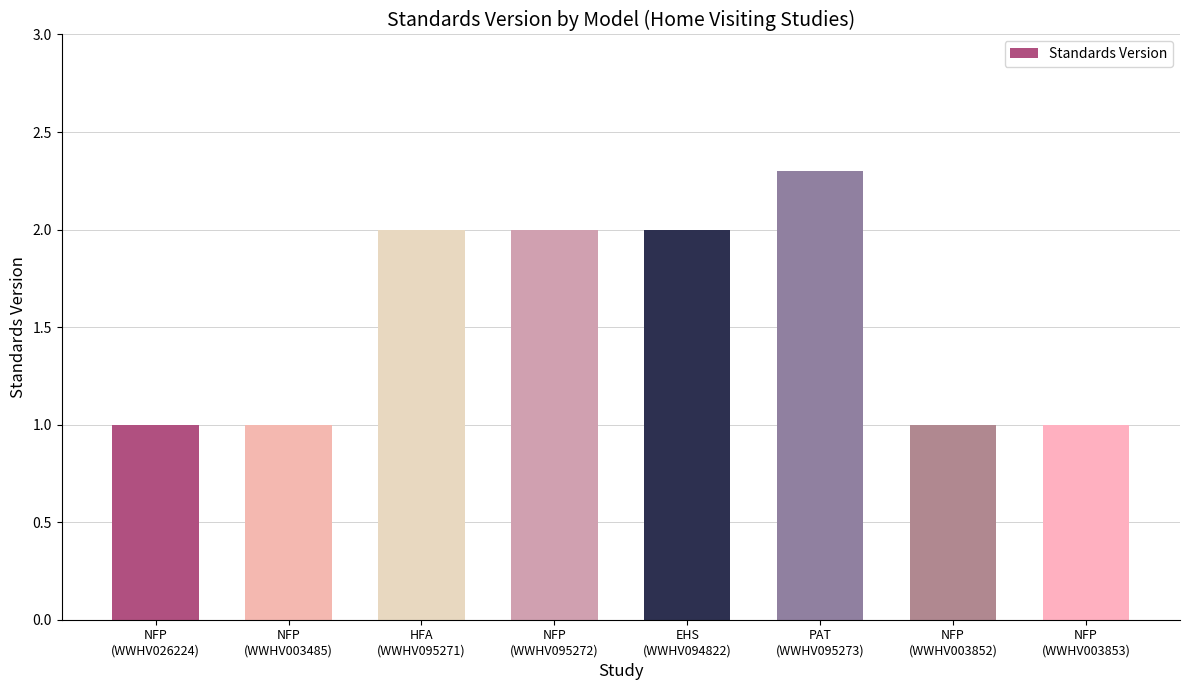

Reading left to right, extract all data points from this chart.

1.0	1.0	2.0	2.0	2.0	2.3	1.0	1.0